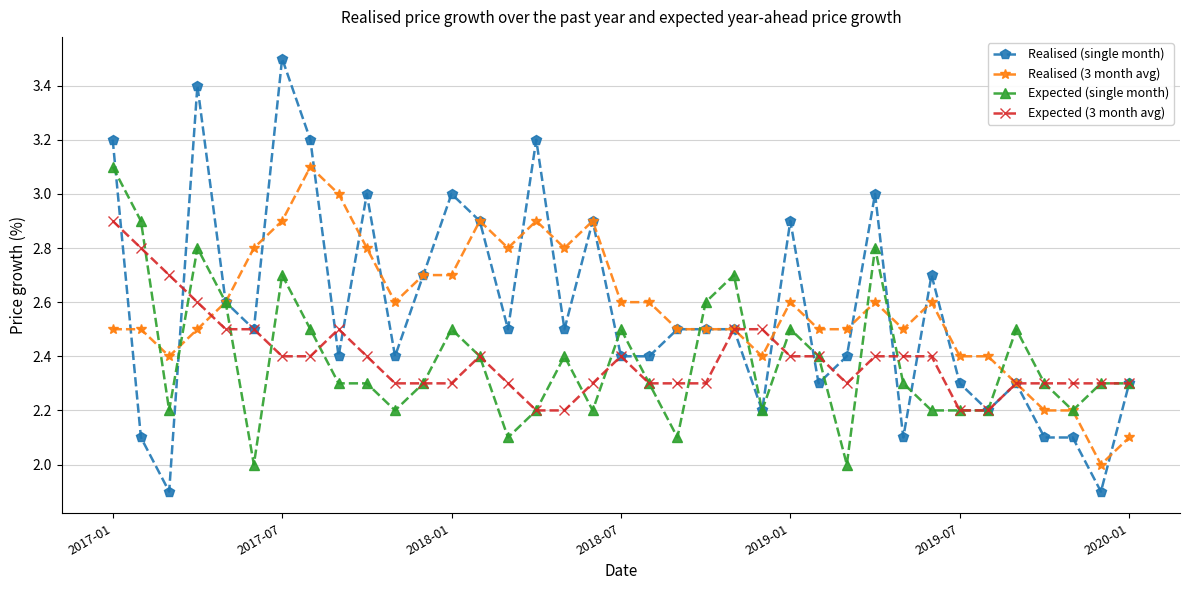

What is the lowest value of the Realised (single month) series?

1.9